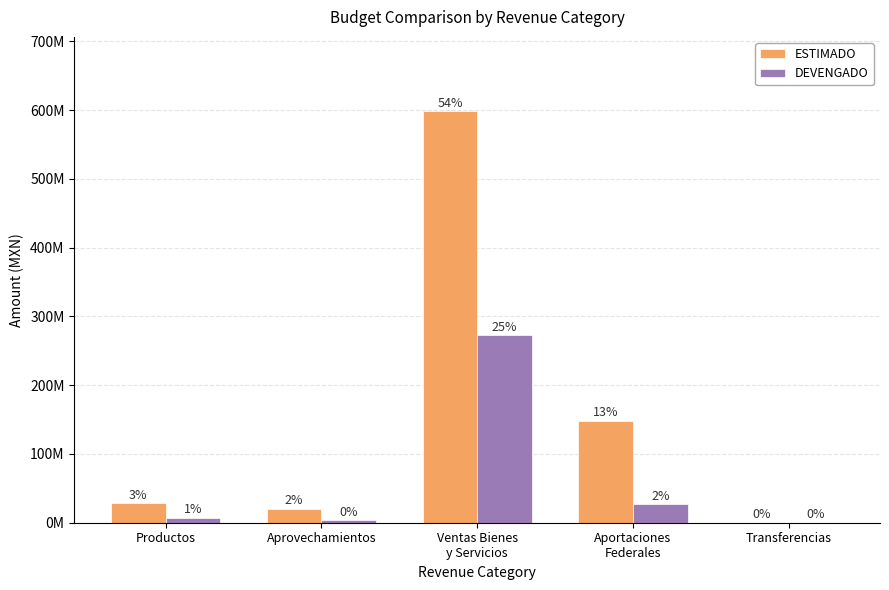

Are the bars grouped side by side (vs. stacked)?

Yes